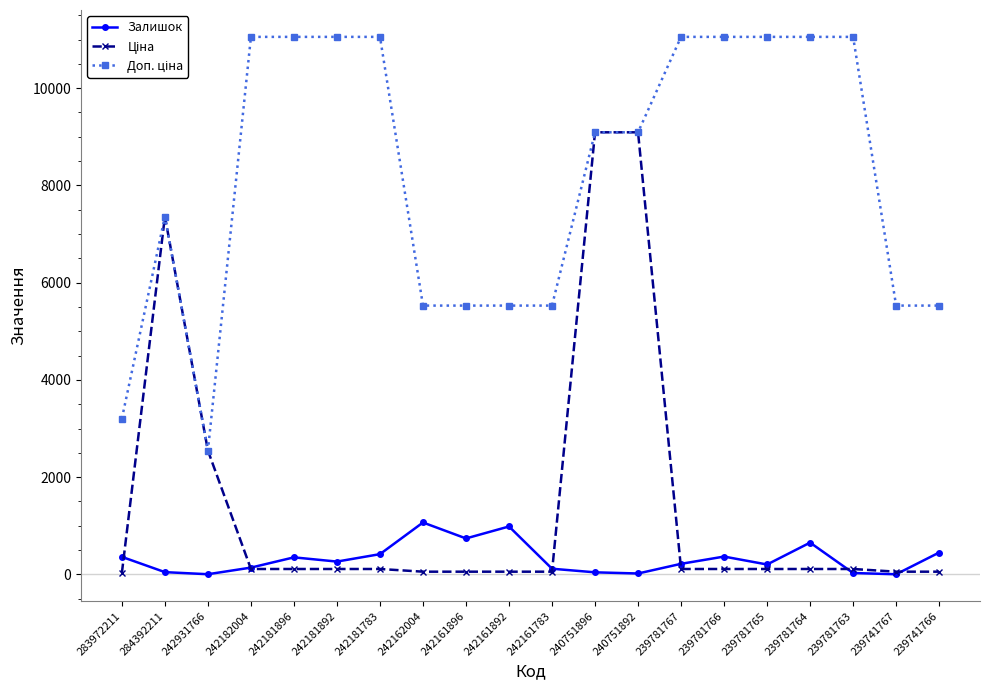

What is the maximum value shown in the chart?

11055.0